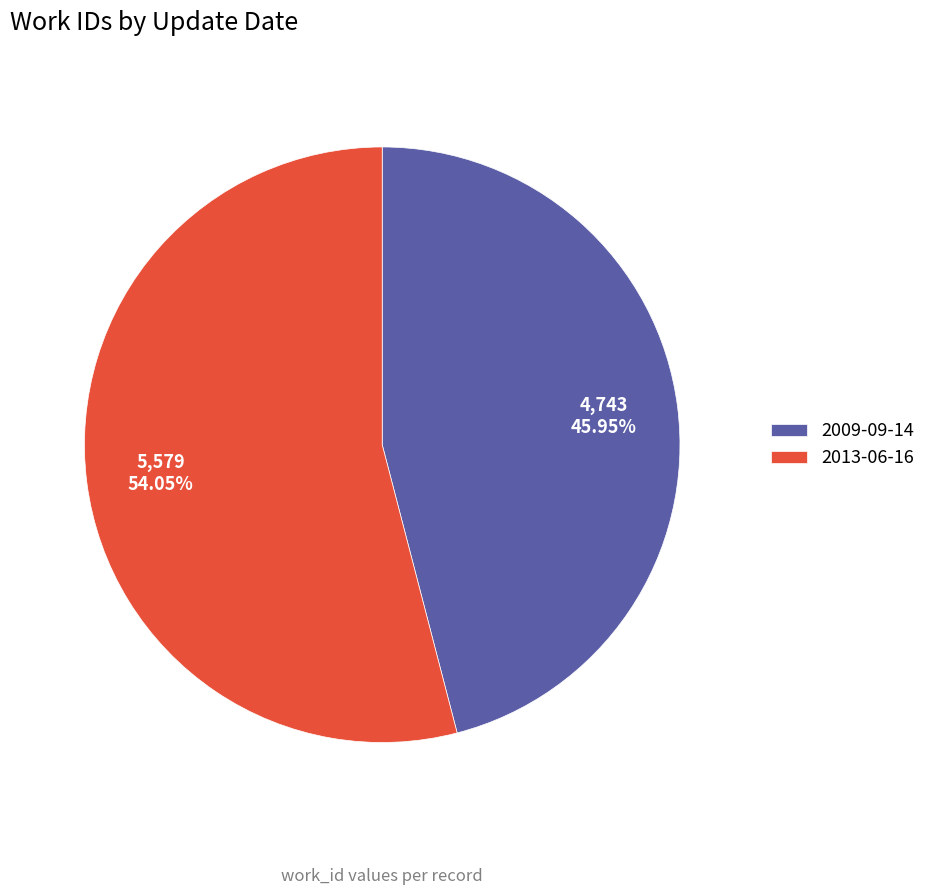

To the nearest percent, what percentage of the pie is 2009-09-14?

46%